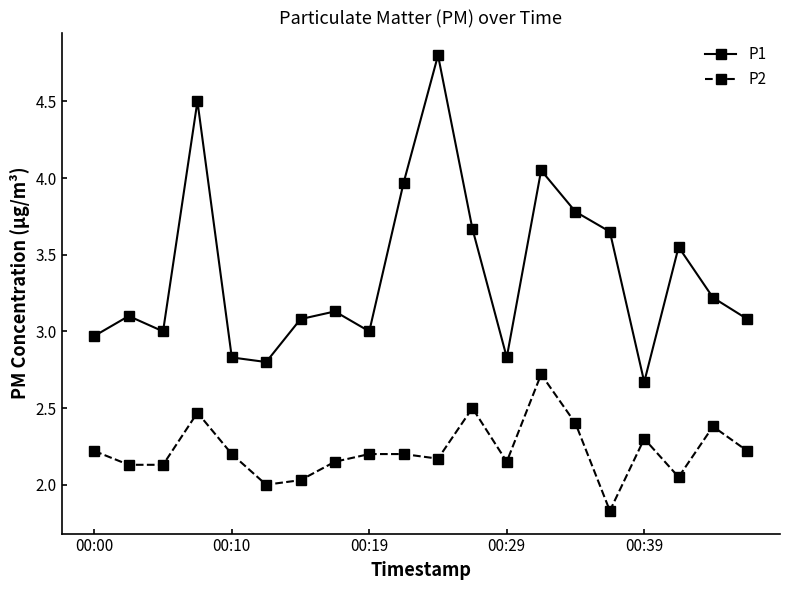

What is the average value of the P2 series?

2.2